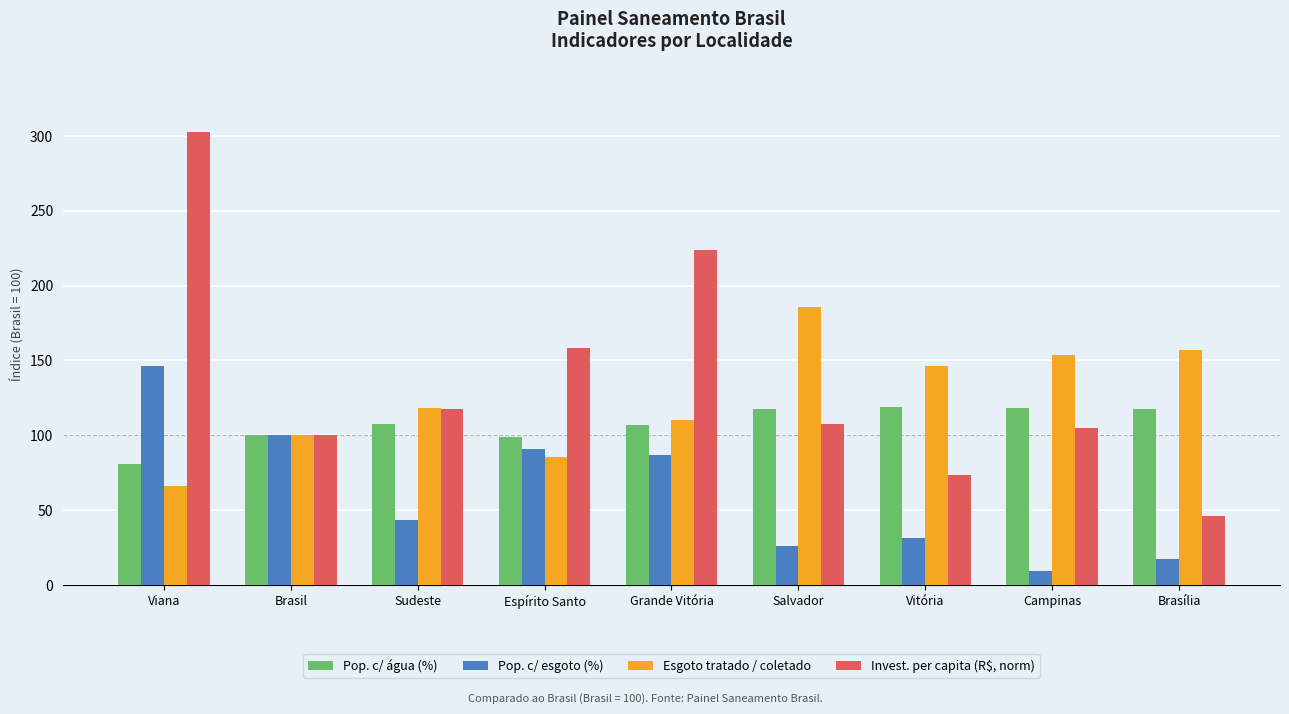

What are all the series names shown in the legend?

Pop. c/ água (%), Pop. c/ esgoto (%), Esgoto tratado / coletado, Invest. per capita (R$, norm)